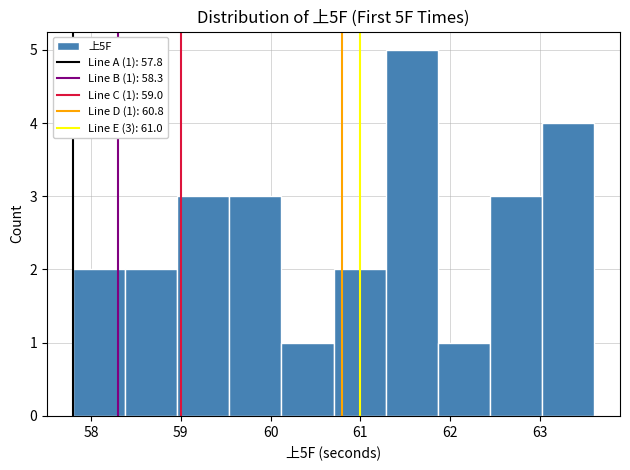

Which range on the x-axis has the tallest bar?

61.28 to 61.86